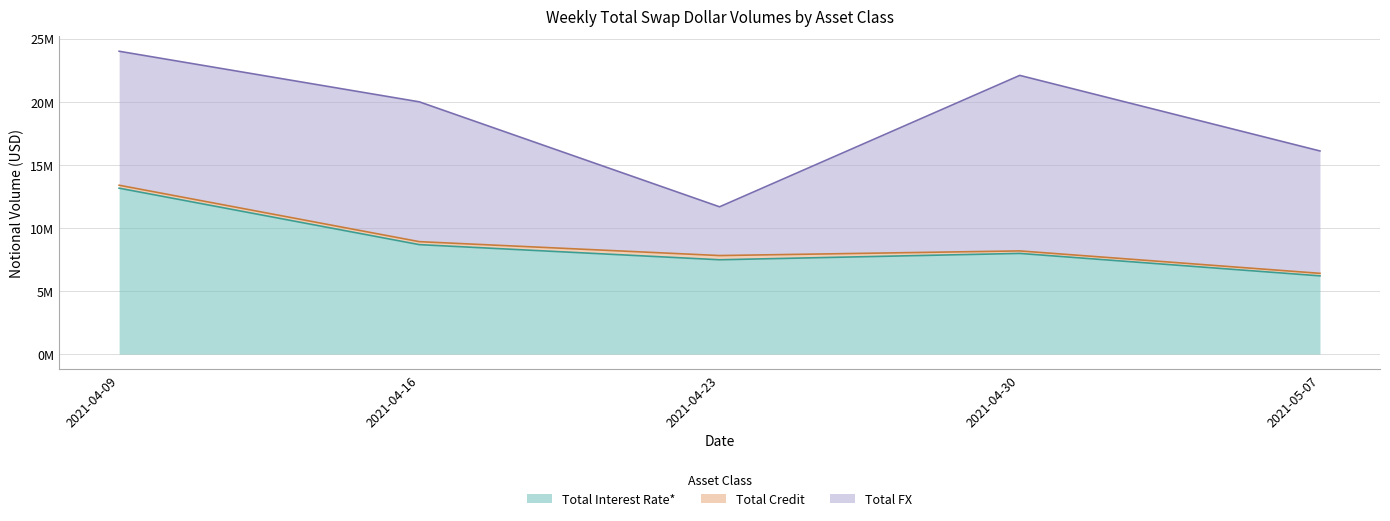

True or false: Total Credit and Total FX intersect in this chart.

False